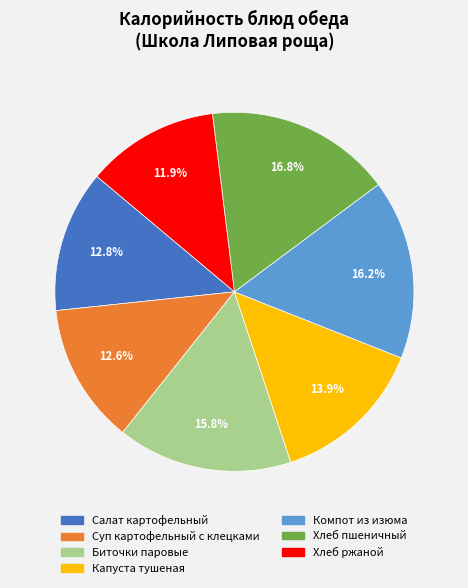

Is the sum of Компот из изюма and Хлеб ржаной greater than half?

No